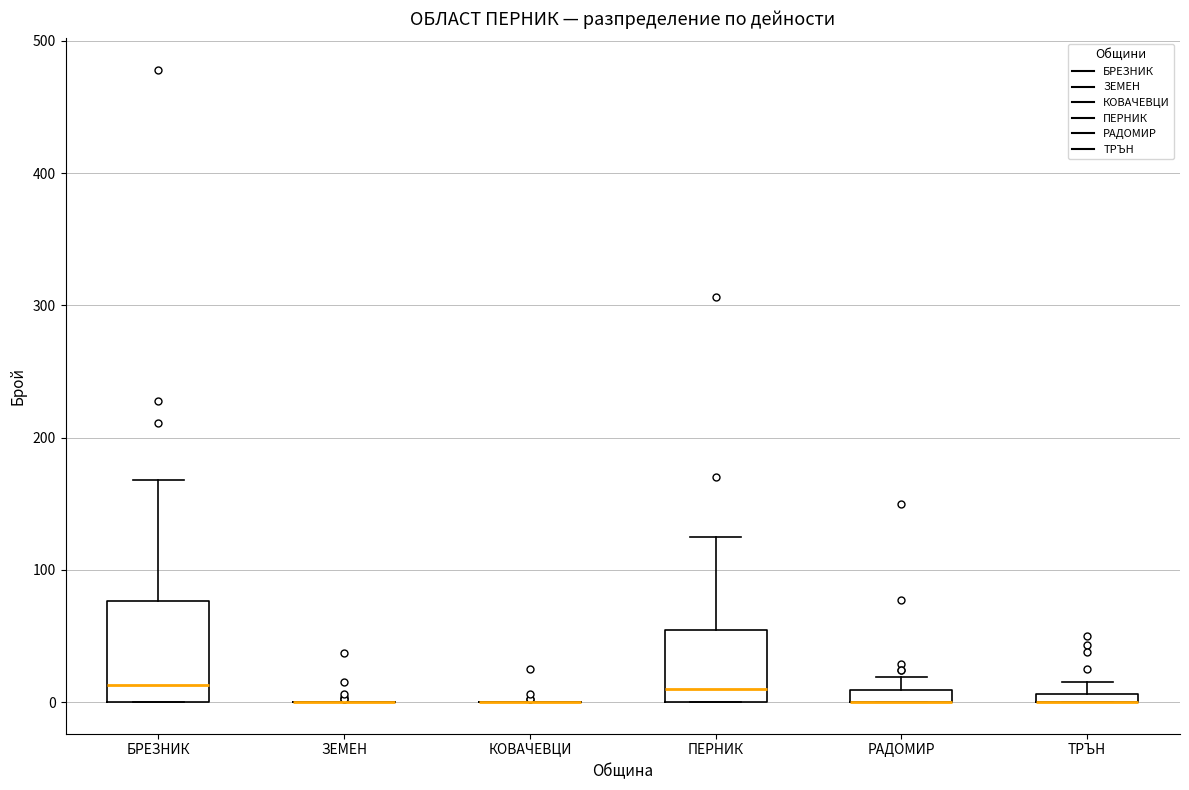

Where is the upper edge of the box for ПЕРНИК on the y-axis? The values are not printed on the chart, so give them approximately, as read against the axis.

50